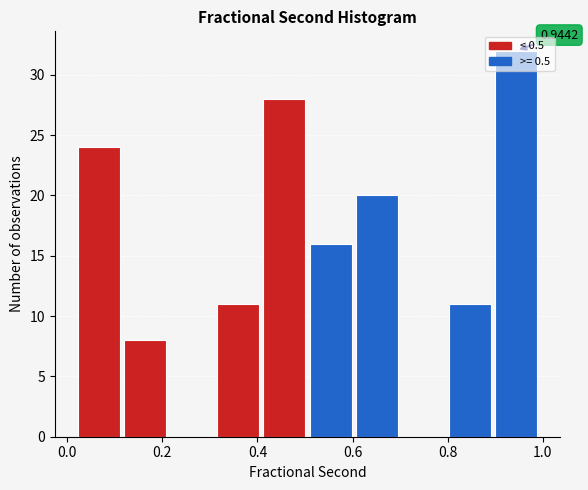

Over which range of the x-axis is the bar tallest?

0.90 to 1.00